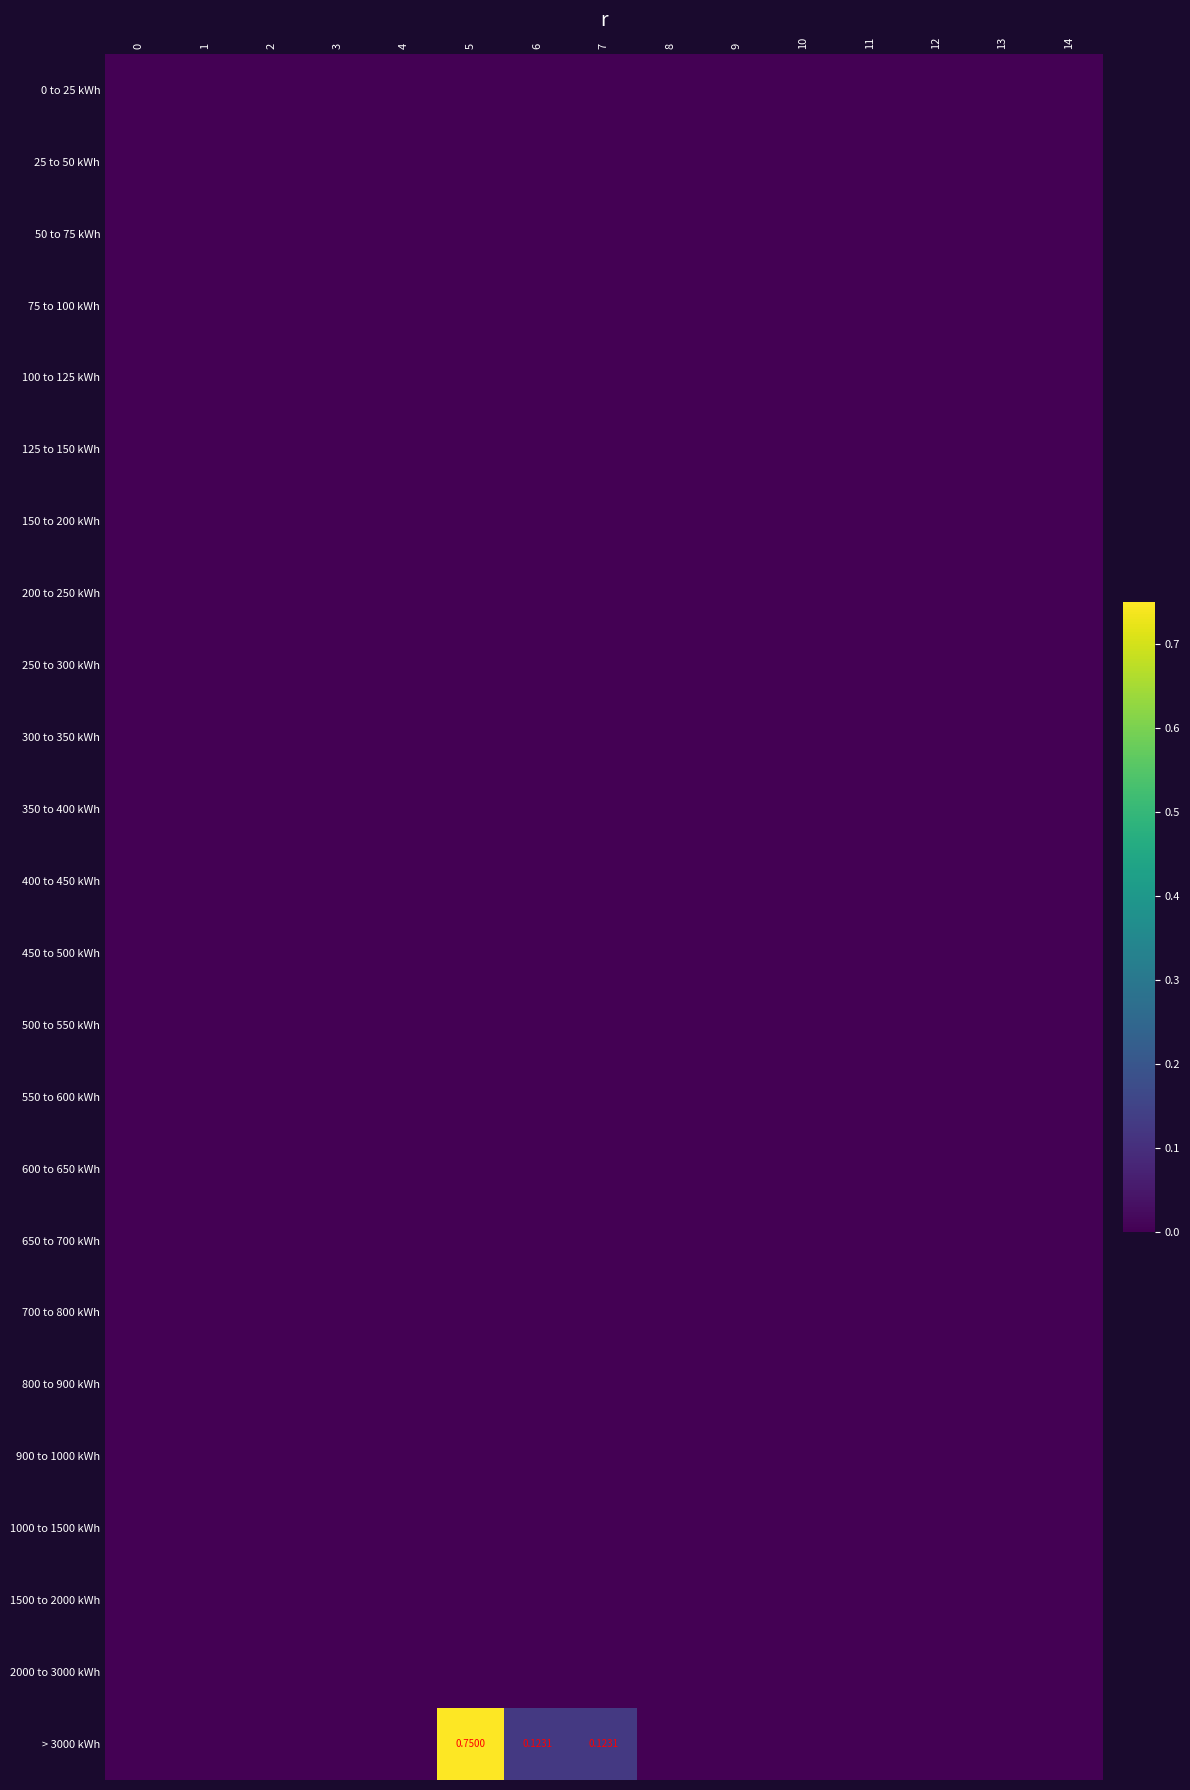

Which series has the widest spread of values?

> 3000 kWh